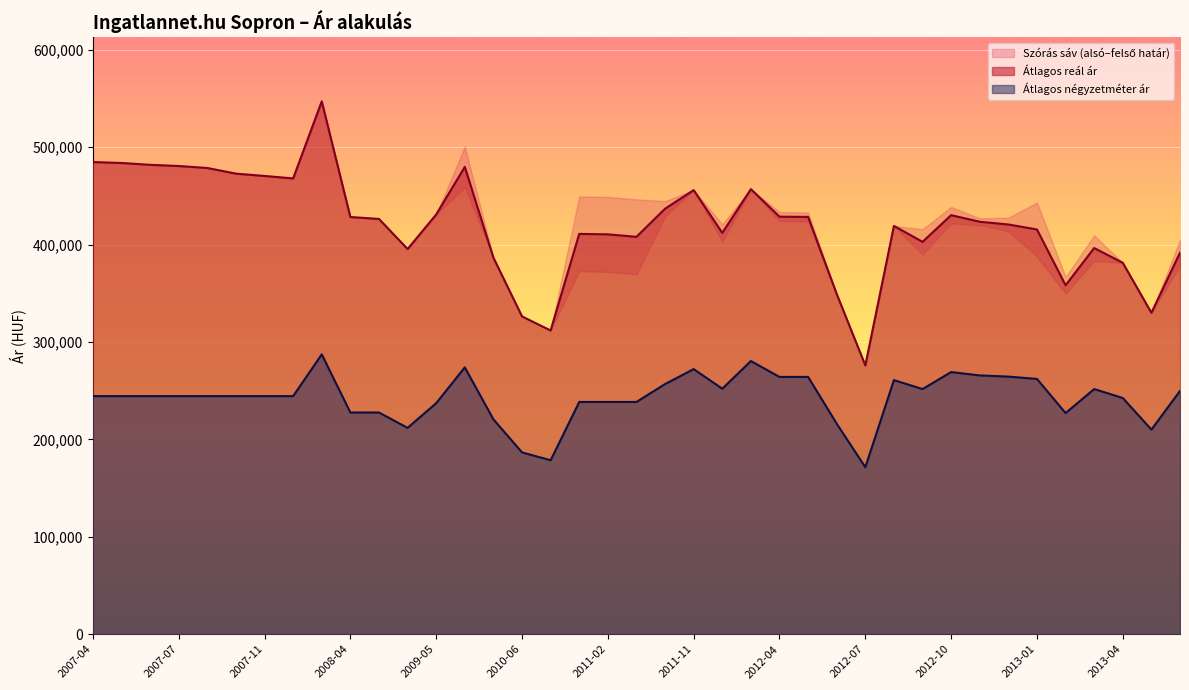

What is the label of the 27th point from the right?

2009-05